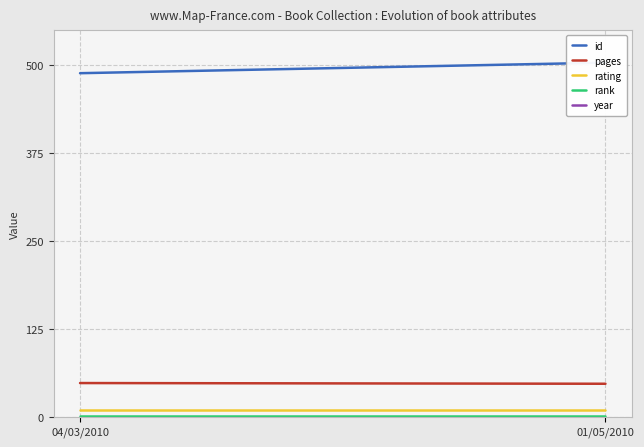

Between 04/03/2010 and 01/05/2010, which is larger?

01/05/2010